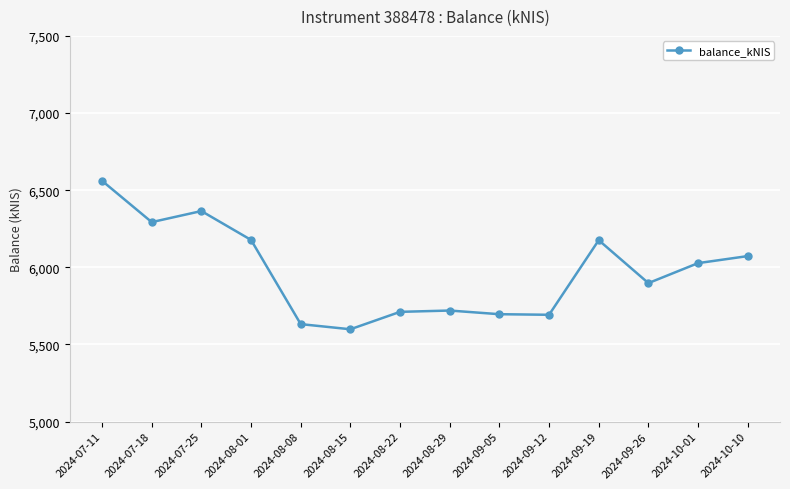

At which category does the chart reach its peak across all series?

2024-07-11